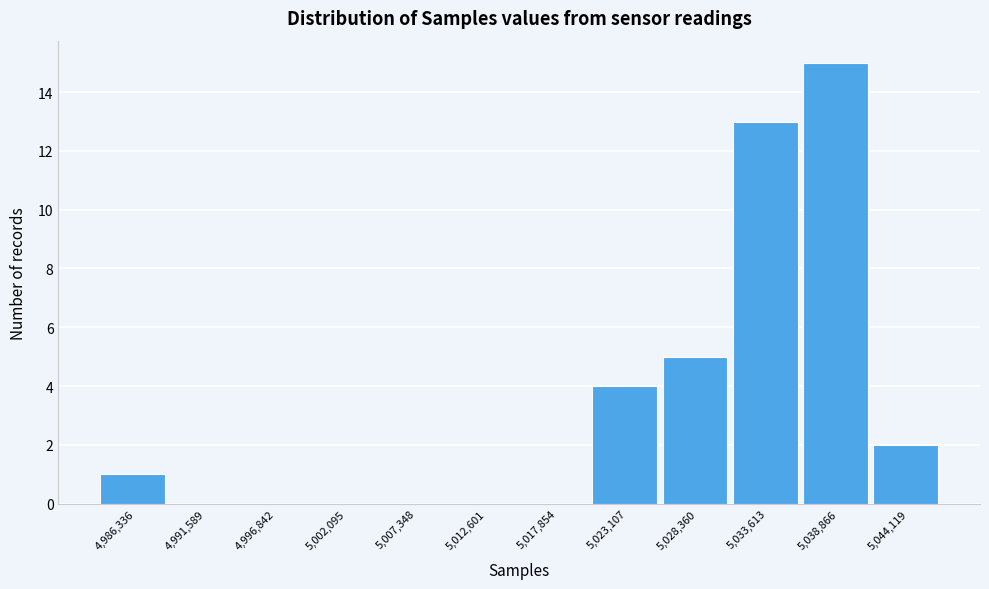

Reading right to left, what are all the values shown in this chart?

5,044,119=2	5,038,866=15	5,033,613=13	5,028,360=5	5,023,107=4	5,017,854=0	5,012,601=0	5,007,348=0	5,002,095=0	4,996,842=0	4,991,589=0	4,986,336=1